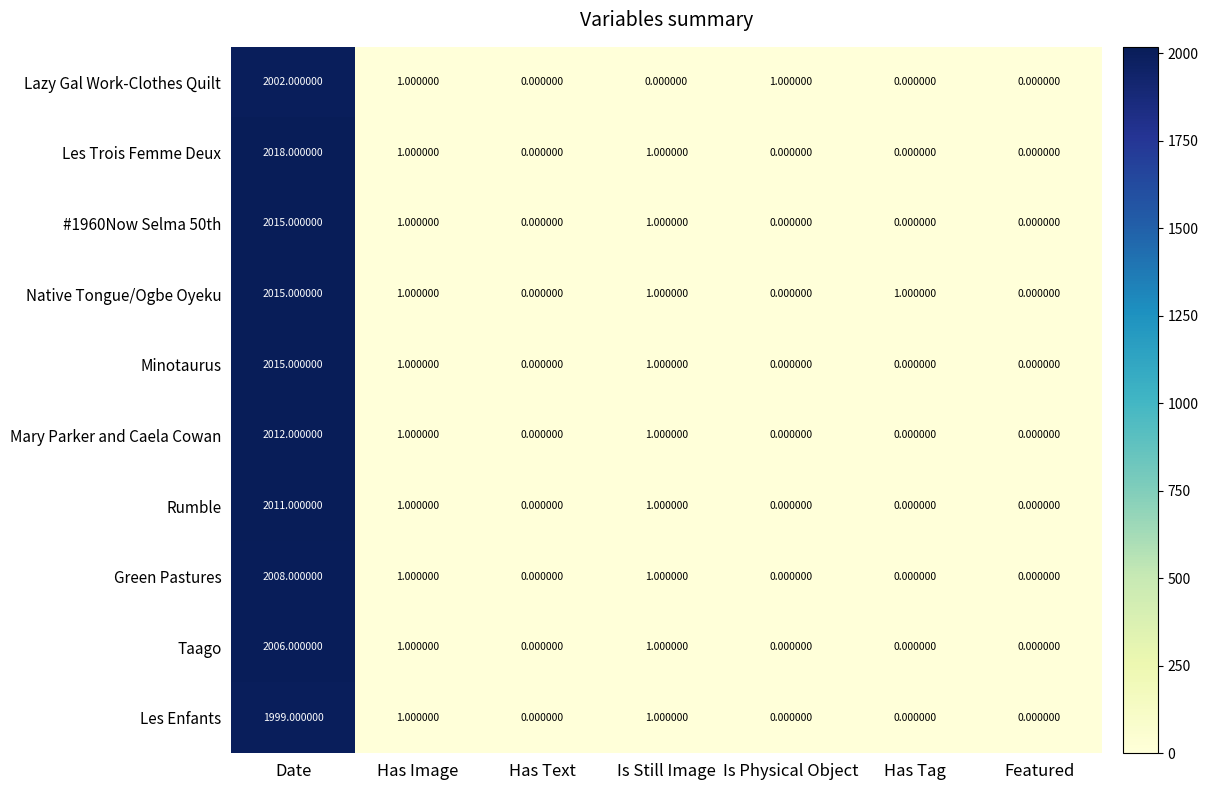

Which series has the largest total across all categories?

Les Trois Femme Deux